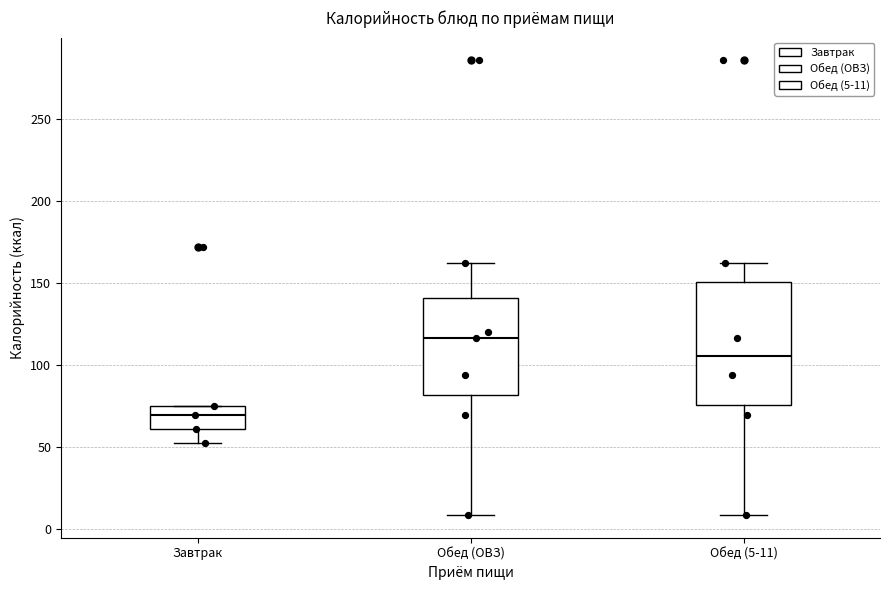

Which box's median line is the highest?

Обед (ОВЗ)